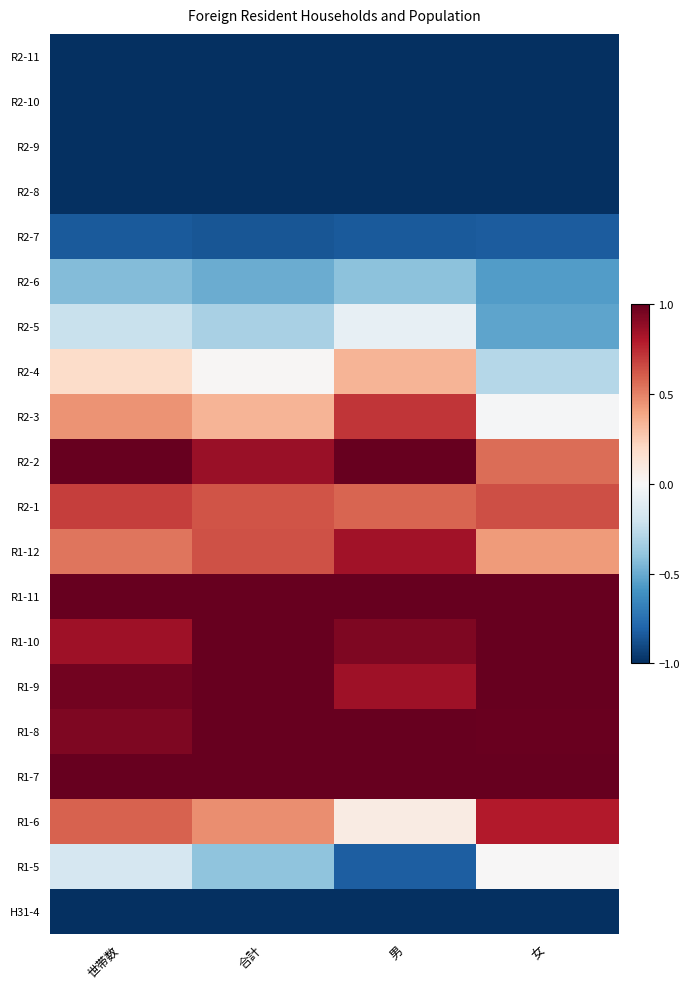

Reading left to right, list all the values displayed in this chart.

R2-11: 世帯数=-1.5	合計=-1.4	男=-1.4	女=-1.3
R2-10: 世帯数=-1.7	合計=-1.5	男=-1.5	女=-1.5
R2-9: 世帯数=-1.6	合計=-1.4	男=-1.3	女=-1.5
R2-8: 世帯数=-1.2	合計=-1.2	男=-1.1	女=-1.2
R2-7: 世帯数=-0.8	合計=-0.9	男=-0.8	女=-0.8
R2-6: 世帯数=-0.4	合計=-0.5	男=-0.4	女=-0.6
R2-5: 世帯数=-0.2	合計=-0.3	男=-0.1	女=-0.5
R2-4: 世帯数=0.2	合計=0.0	男=0.3	女=-0.3
R2-3: 世帯数=0.5	合計=0.3	男=0.7	女=-0.0
R2-2: 世帯数=1.0	合計=0.9	男=1.2	女=0.6
R2-1: 世帯数=0.7	合計=0.6	男=0.6	女=0.6
R1-12: 世帯数=0.5	合計=0.6	男=0.8	女=0.4
R1-11: 世帯数=1.1	合計=1.1	男=1.0	女=1.2
R1-10: 世帯数=0.8	合計=1.0	男=0.9	女=1.1
R1-9: 世帯数=1.0	合計=1.2	男=0.9	女=1.4
R1-8: 世帯数=0.9	合計=1.1	男=1.2	女=1.0
R1-7: 世帯数=1.5	合計=1.5	男=1.3	女=1.7
R1-6: 世帯数=0.6	合計=0.5	男=0.1	女=0.8
R1-5: 世帯数=-0.2	合計=-0.4	男=-0.8	女=0.0
H31-4: 世帯数=-1.2	合計=-1.3	男=-1.5	女=-1.1